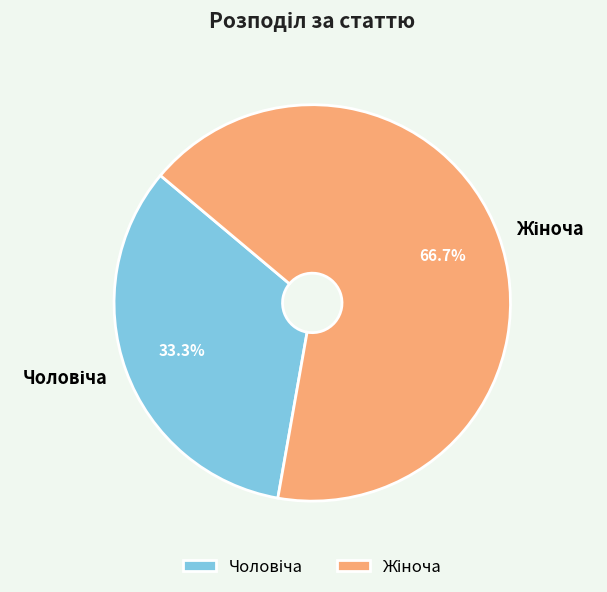

Does any single category account for the majority?

Yes